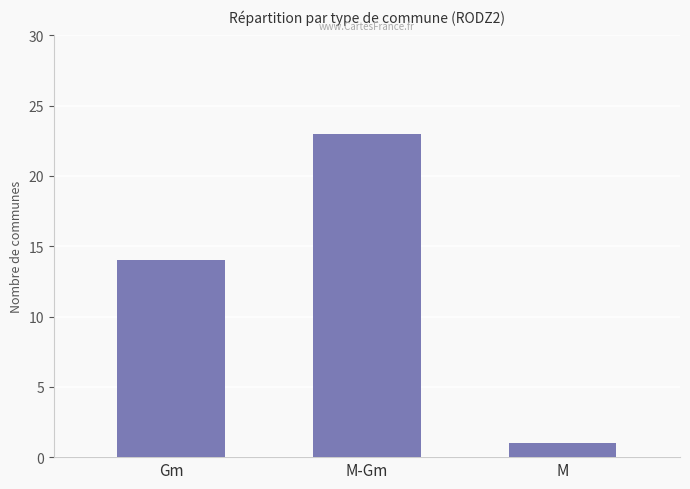

Which category has the highest value across all series?

M-Gm